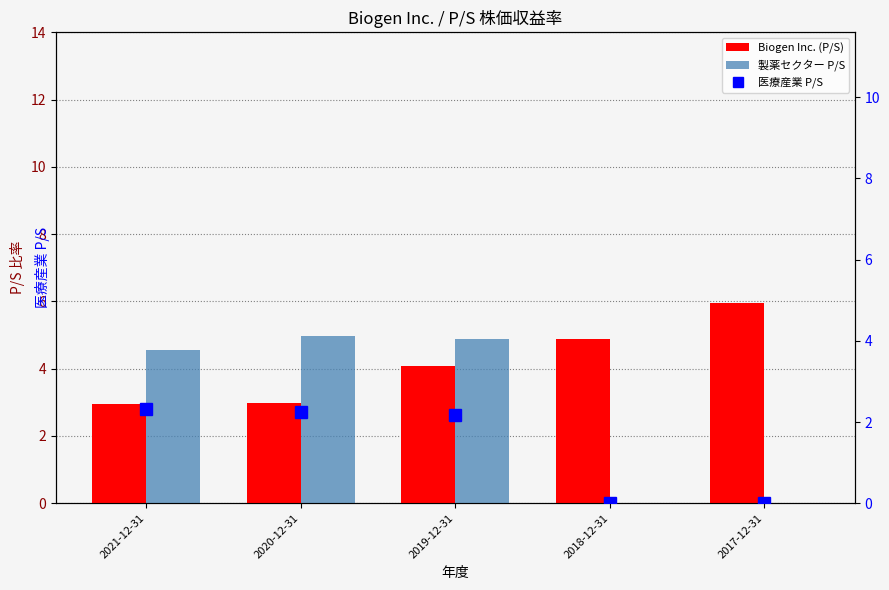

Reading left to right, list all the values displayed in this chart.

Biogen Inc. (P/S): 2021-12-31=3.0	2020-12-31=3.0	2019-12-31=4.1	2018-12-31=4.9	2017-12-31=6.0
製薬セクター P/S: 2021-12-31=4.6	2020-12-31=5.0	2019-12-31=4.9	2018-12-31=0.0	2017-12-31=0.0
医療産業 P/S: 2021-12-31=2.3	2020-12-31=2.3	2019-12-31=2.2	2018-12-31=0.0	2017-12-31=0.0